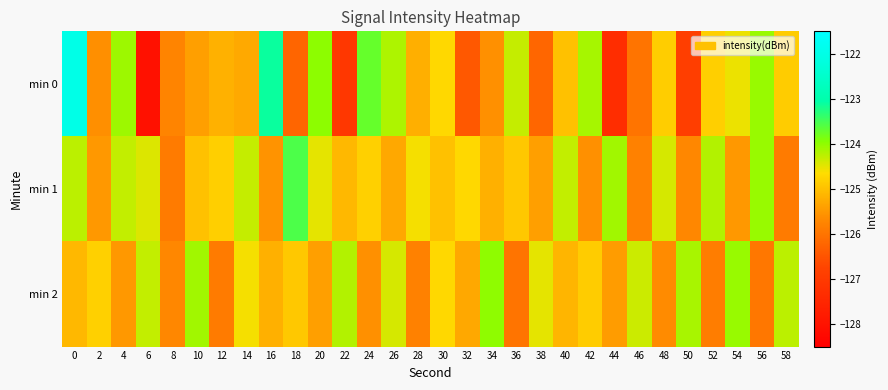

Count the number of categories in the chart.

30